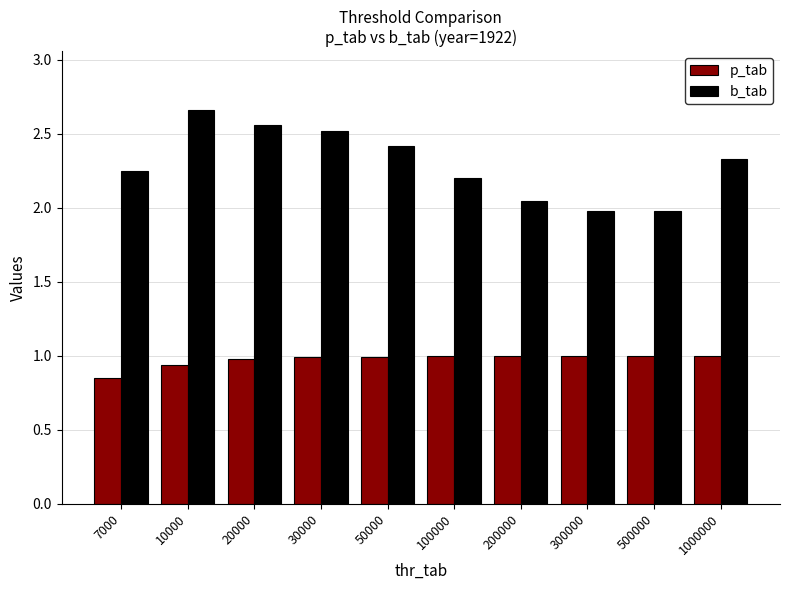

What is the difference between the maximum and second lowest values in the b_tab series?

0.7